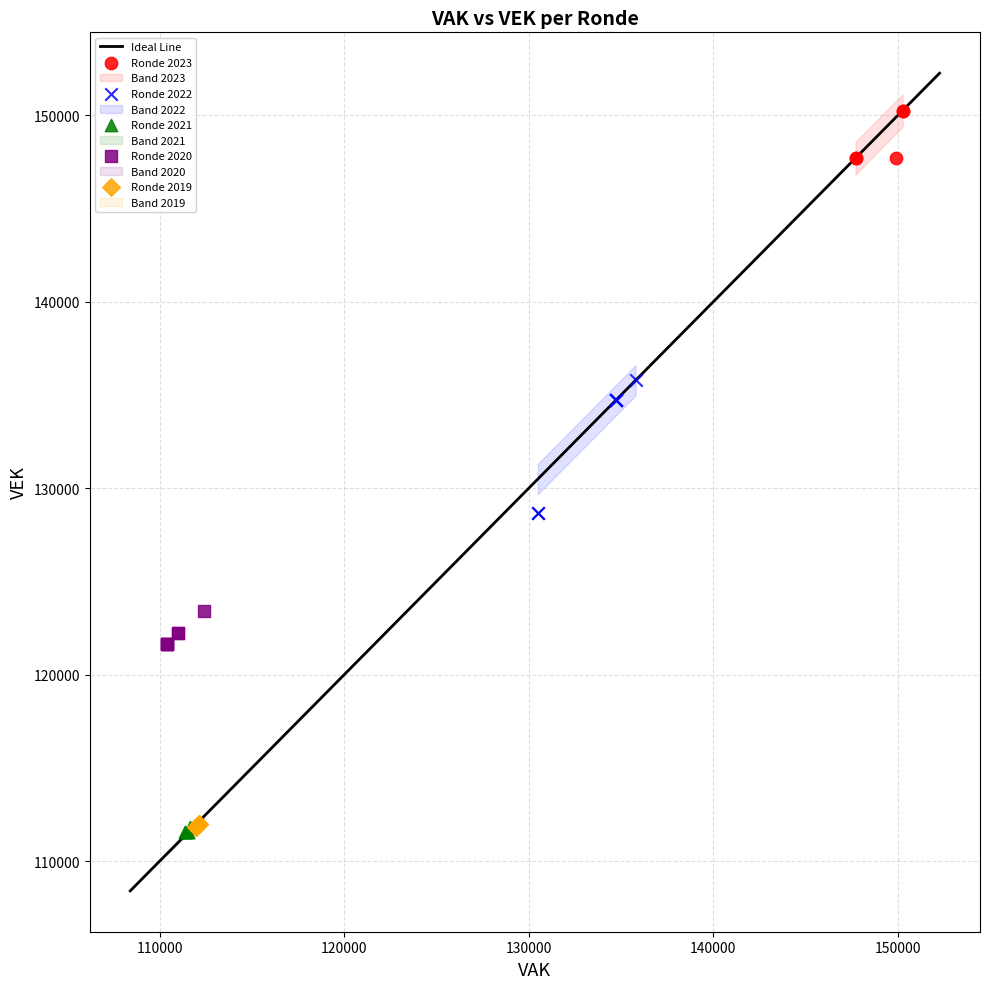

Which series contains the highest Y value?

Ronde 2023